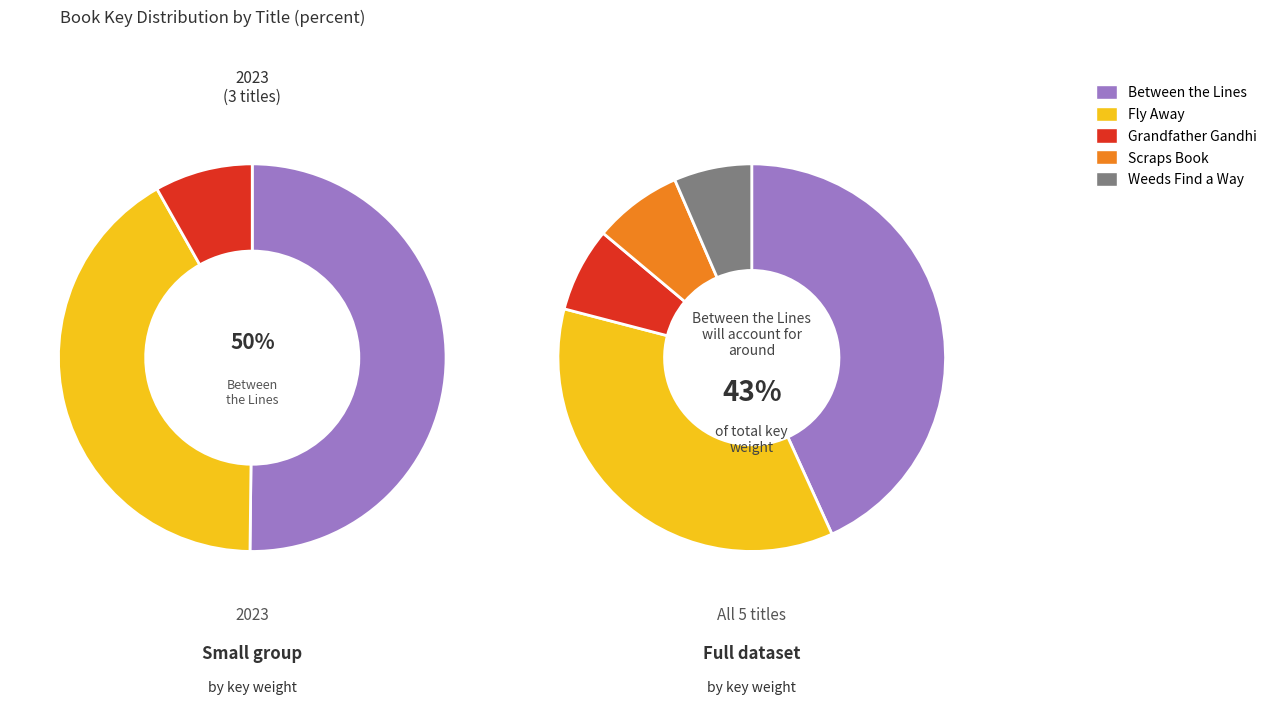

What is the smallest slice in the pie chart?

Weeds Find a Way